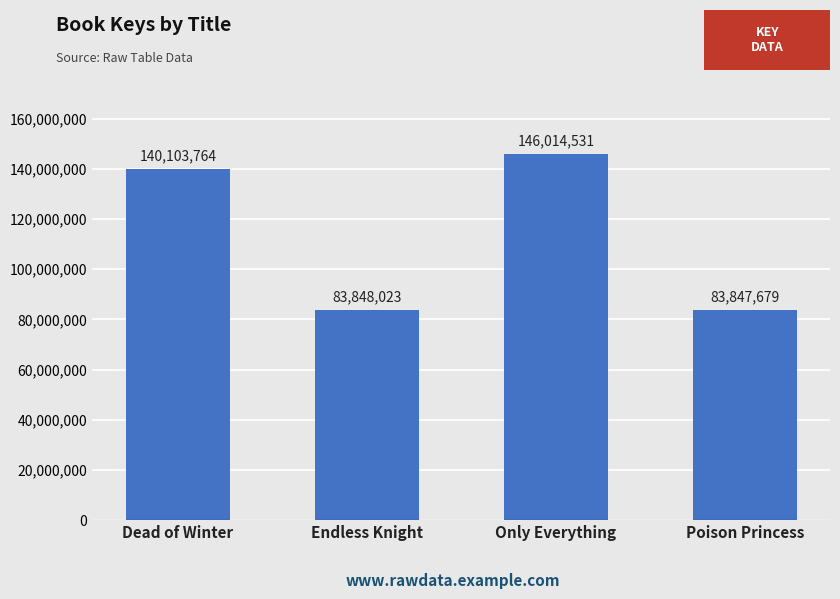

Rank the categories by value from highest to lowest.

Only Everything, Dead of Winter, Endless Knight, Poison Princess